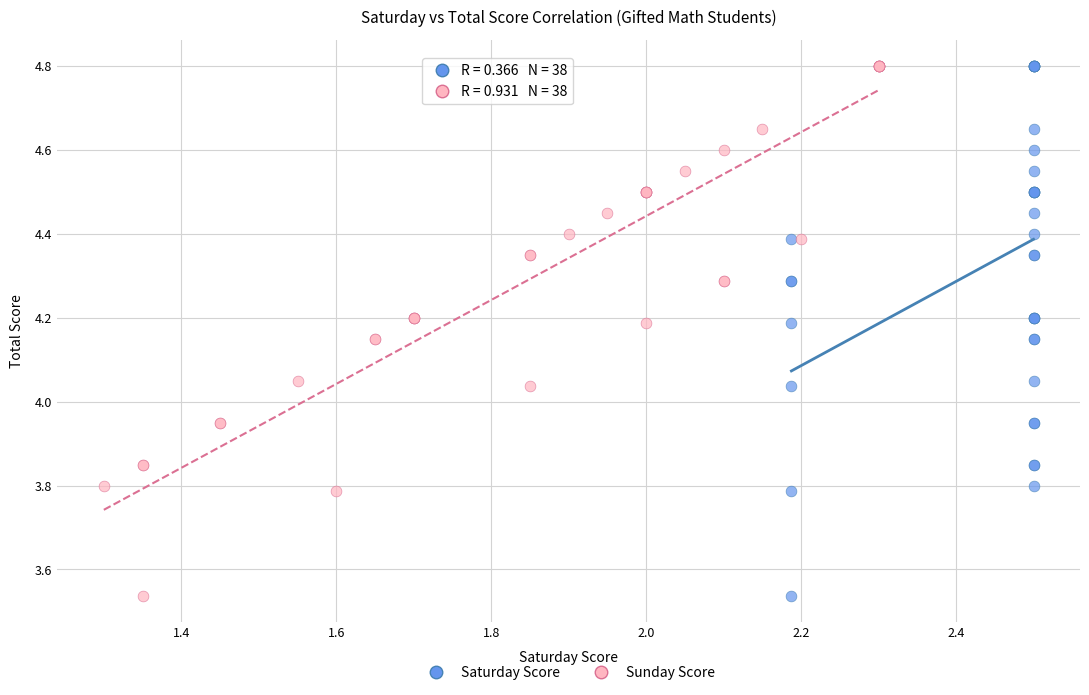

What are all the series names shown in the legend?

Saturday Score, Sunday Score